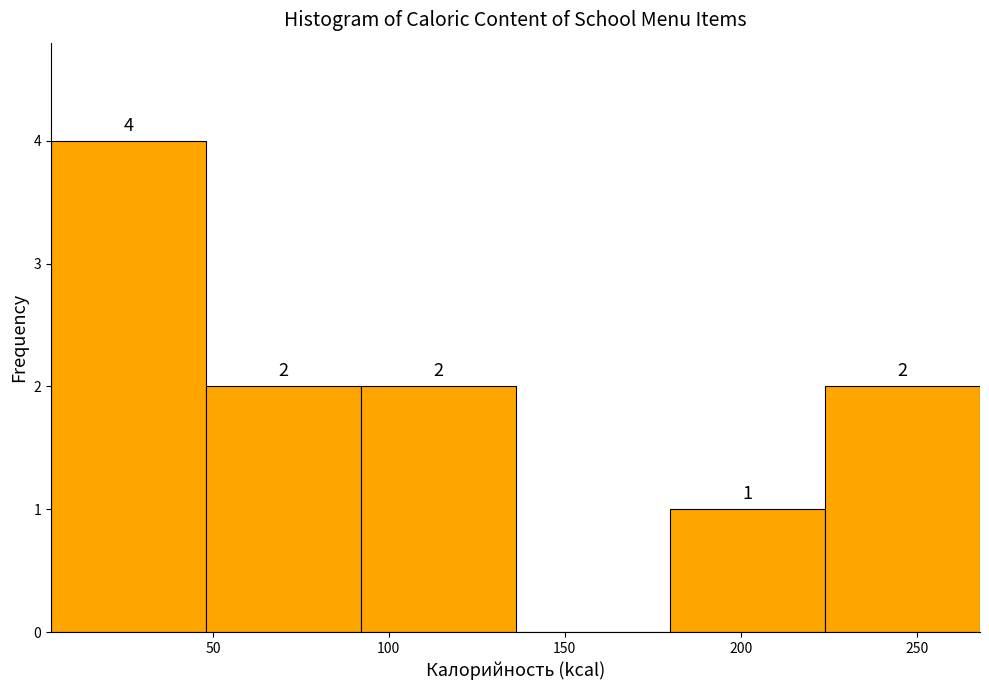

Which range on the x-axis has the tallest bar?

4 to 48